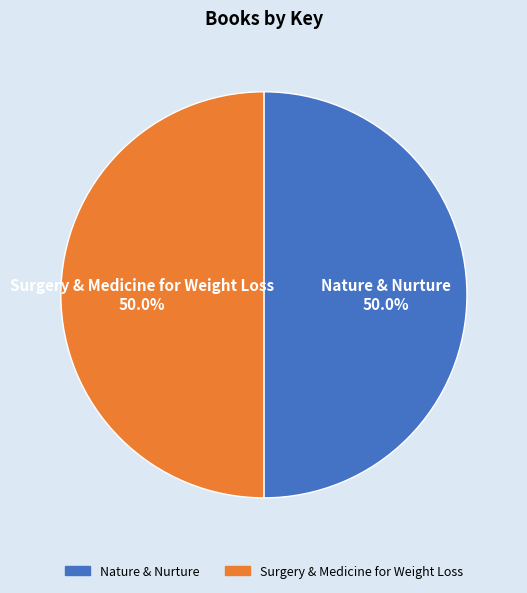

The Surgery & Medicine for Weight Loss slice represents 63% of the pie. True or false?

False